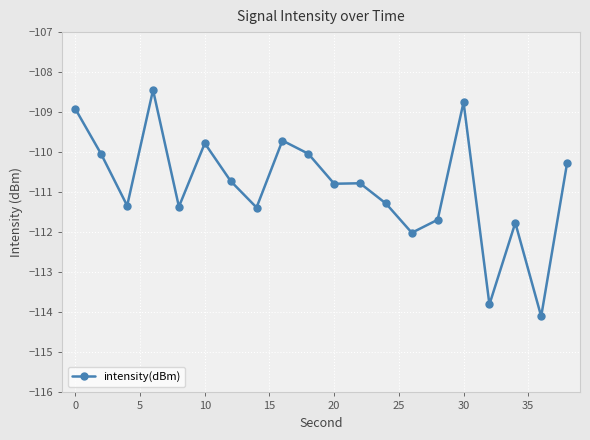

How many distinct data groups are displayed?

1